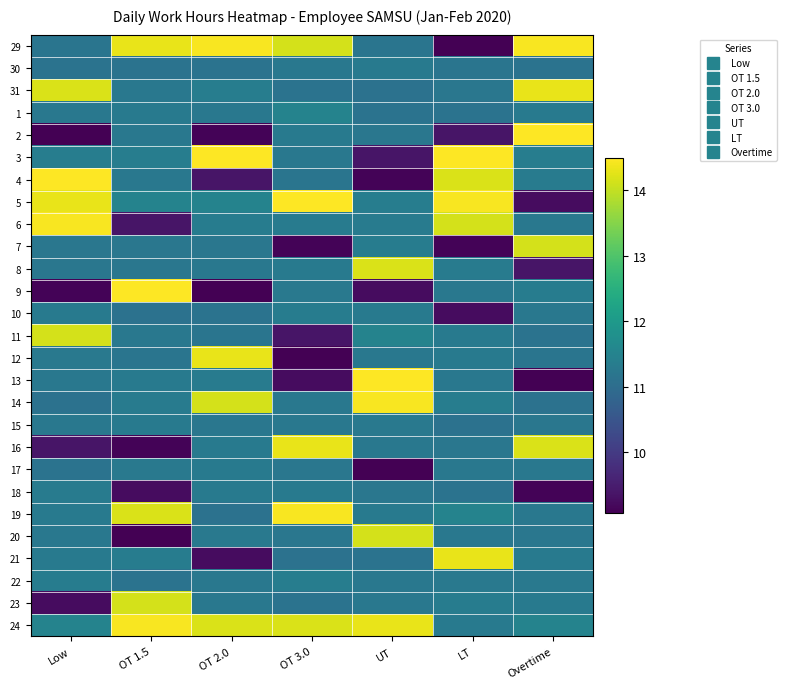

Which category has the lowest value across all series?

LT